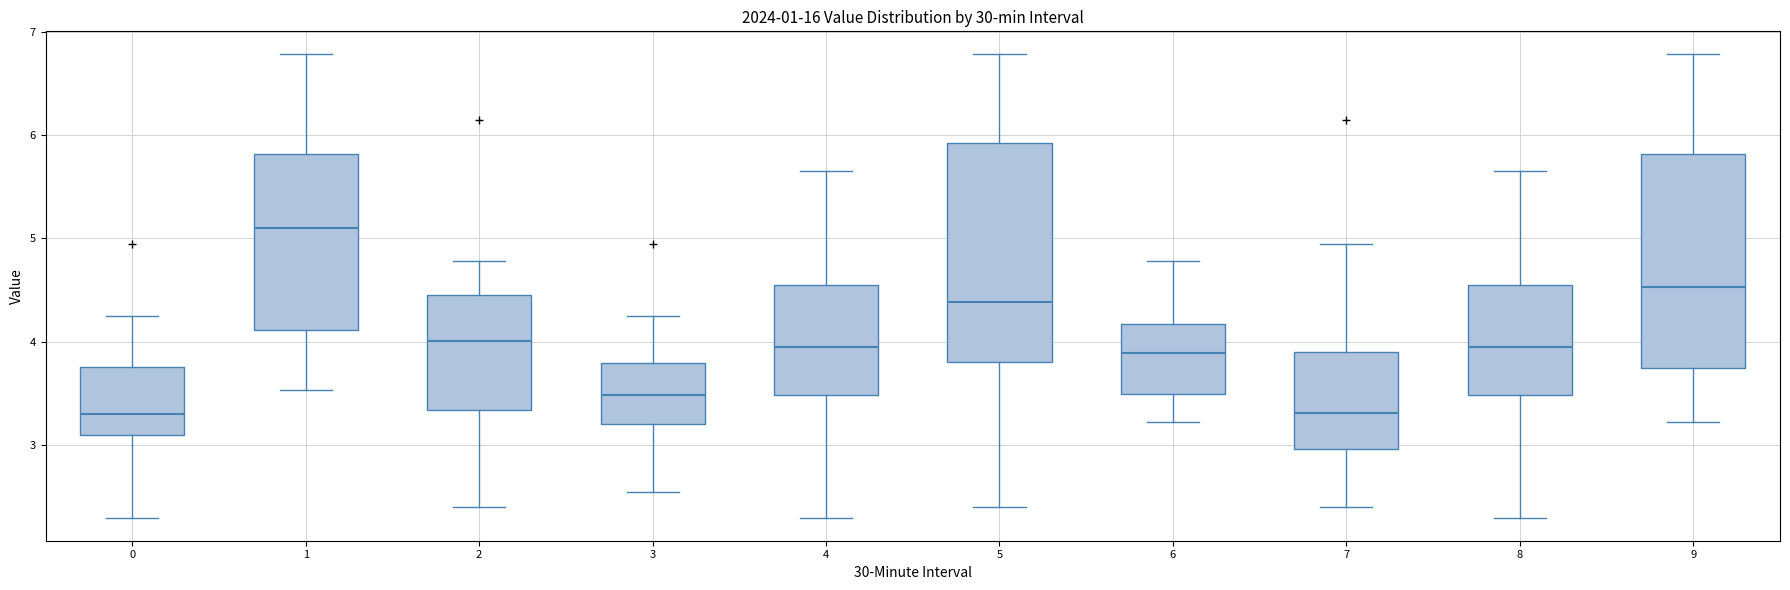

Where is the lower edge of the box at x = 2 on the y-axis? The values are not printed on the chart, so give them approximately, as read against the axis.

3.3